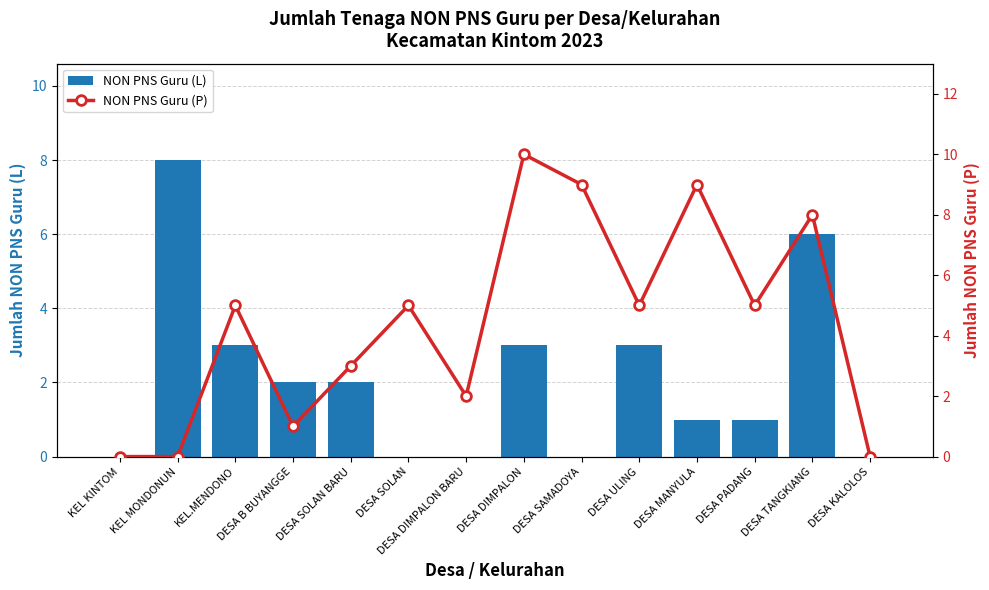

Reading left to right, extract all data points from this chart.

NON PNS Guru (L): 0	8	3	2	2	0	0	3	0	3	1	1	6	0
NON PNS Guru (P): 0	0	5	1	3	5	2	10	9	5	9	5	8	0